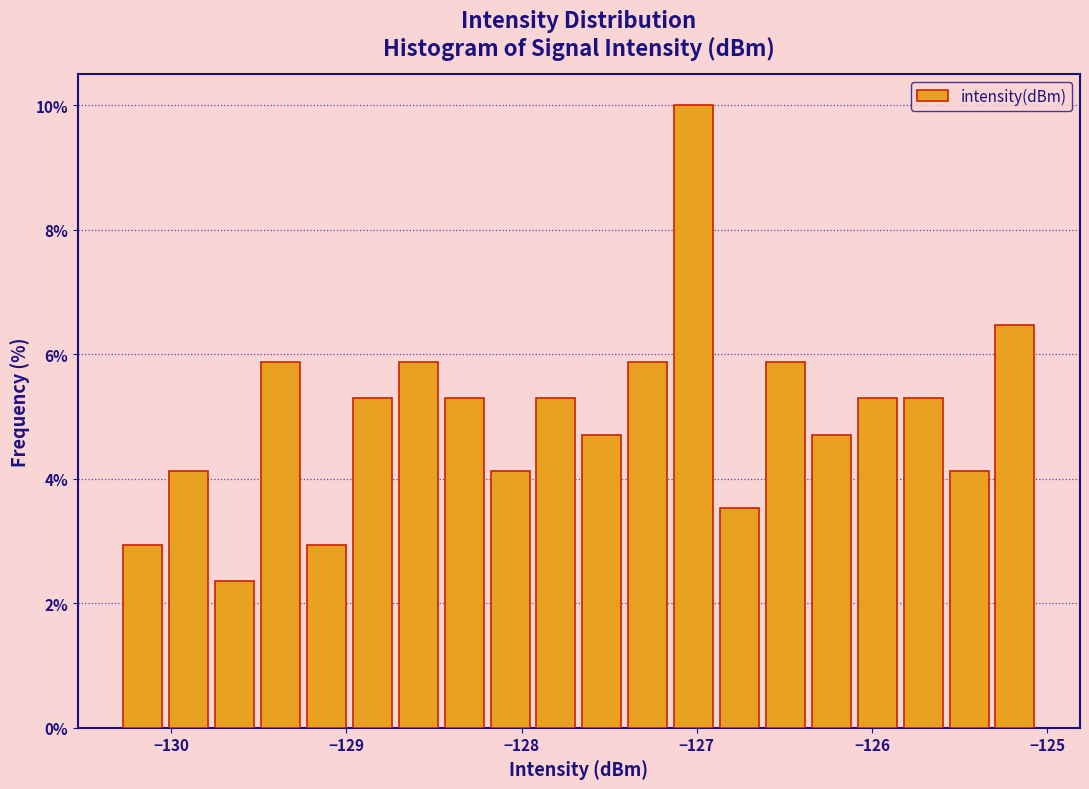

Around what value on the x-axis is the tallest bar? Give the approximate position of its centre, as read against the axis.

-127.0